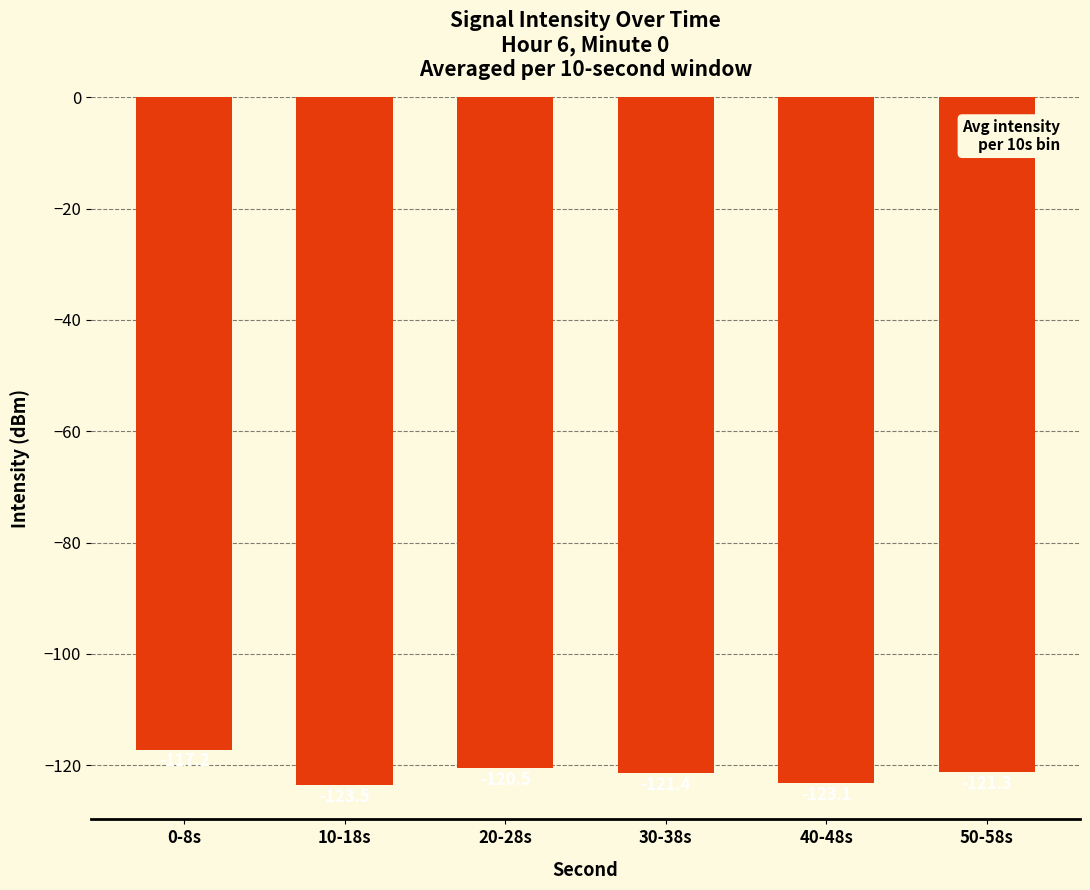

Reading left to right, list all the values displayed in this chart.

-117.2	-123.5	-120.5	-121.4	-123.1	-121.3